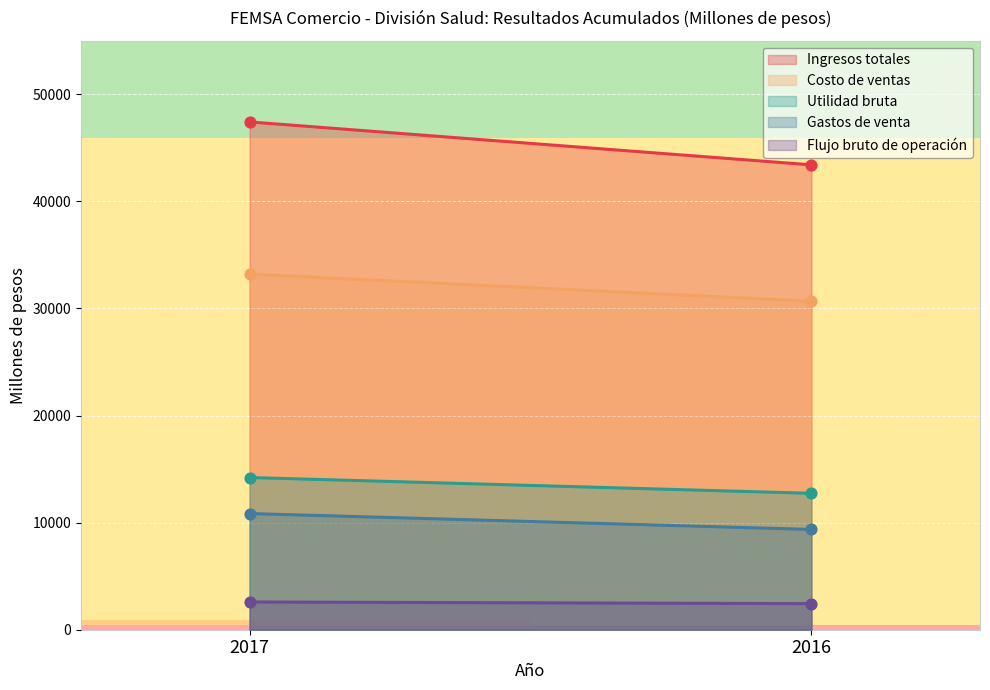

Is the value of Ingresos totales at 2017 greater than the value of Utilidad bruta at 2017?

Yes